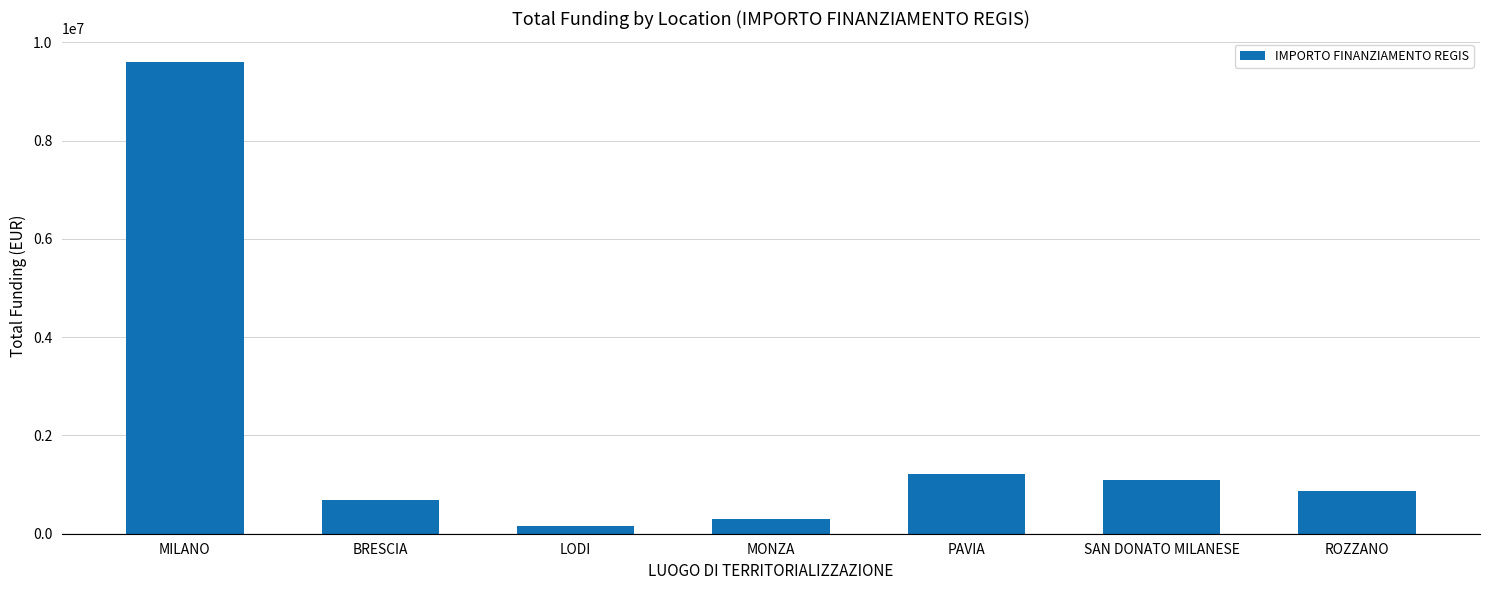

What is the value of the 2nd bar from the left?

686556.0